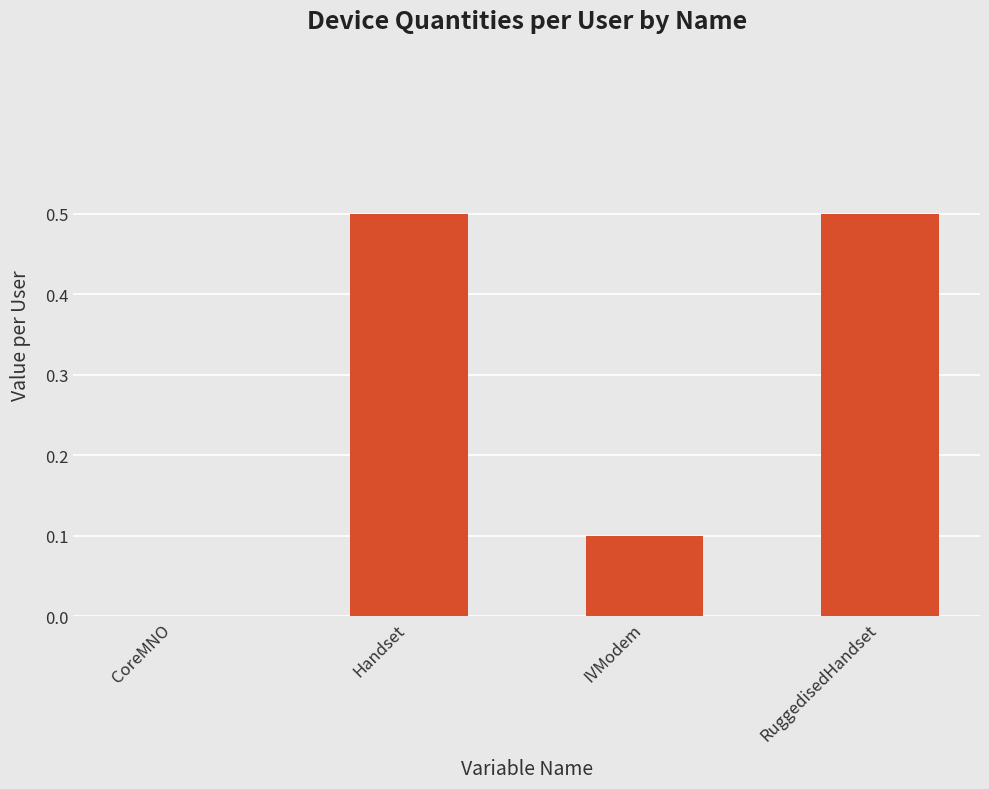

What is the greatest value displayed?

0.5